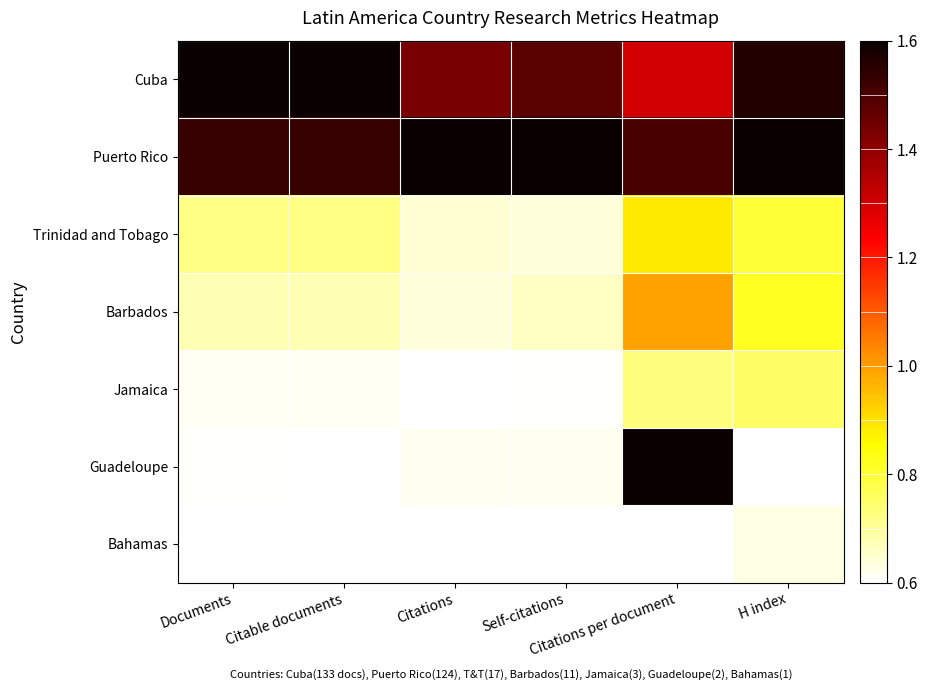

What is the minimum value shown in the chart?

0.6